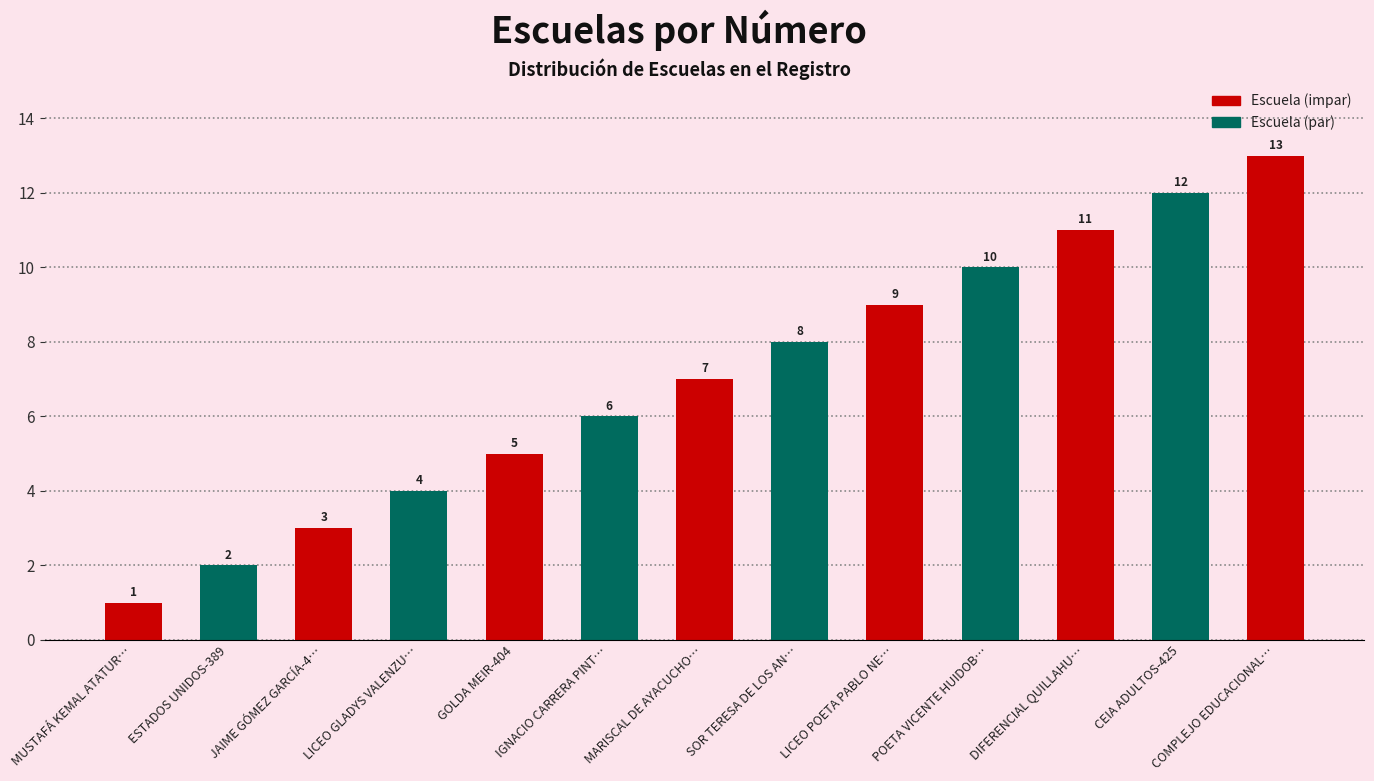

Where is the data nearest to the value 7?

MARISCAL DE AYACUCHO…